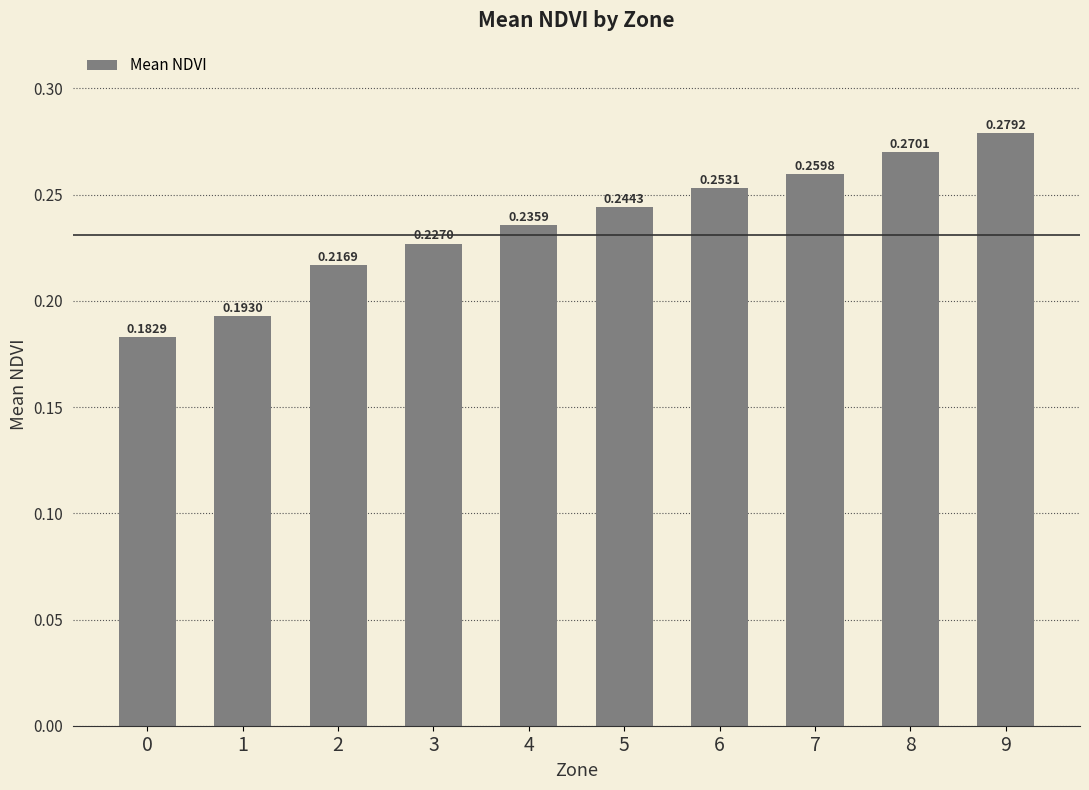

Between 1 and 3, which is larger?

3